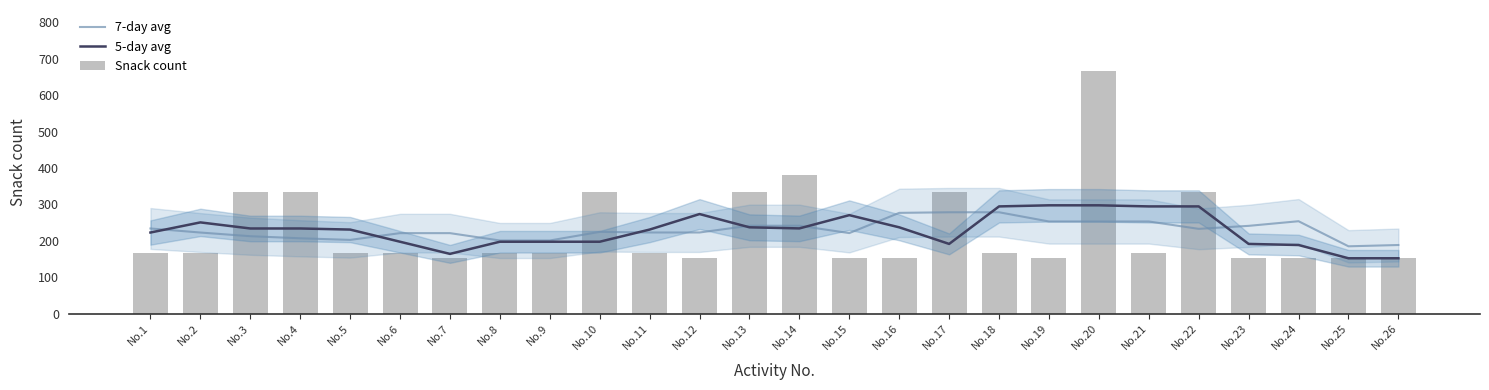

List the labels in order of 5-day avg value, largest first.

No.19, No.20, No.18, No.21, No.22, No.12, No.15, No.2, No.13, No.16, No.14, No.3, No.4, No.5, No.11, No.1, No.6, No.8, No.9, No.10, No.17, No.23, No.24, No.7, No.25, No.26